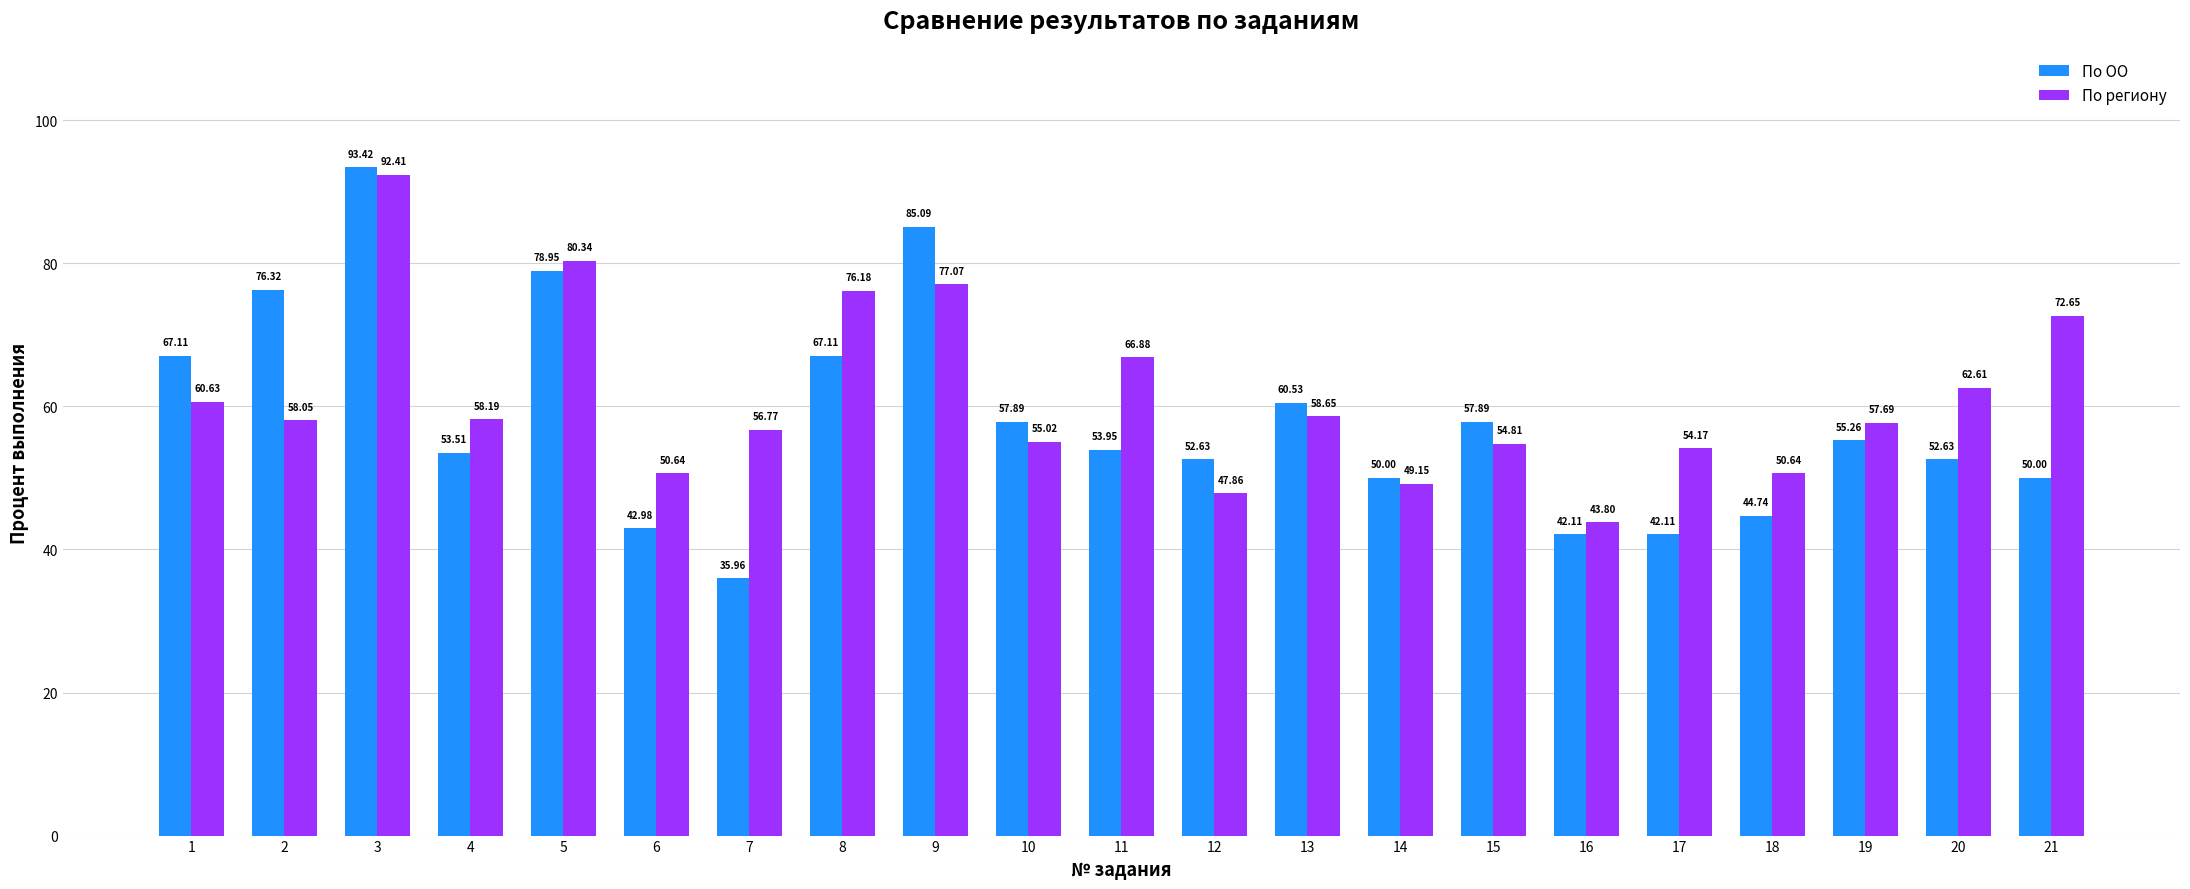

Does the chart contain any negative values?

No